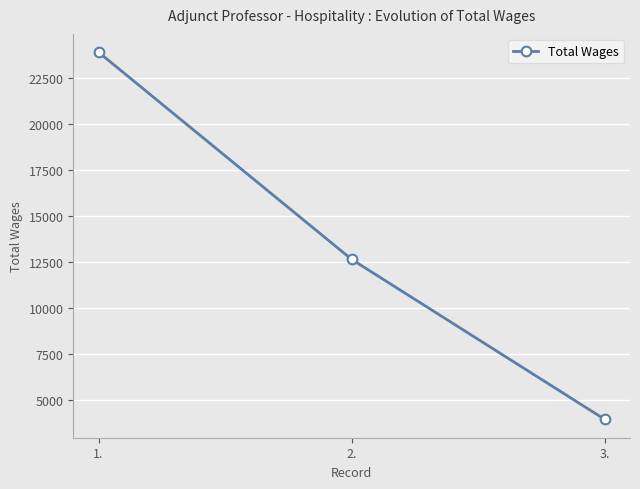

Where does the data first go above 12652?

1.